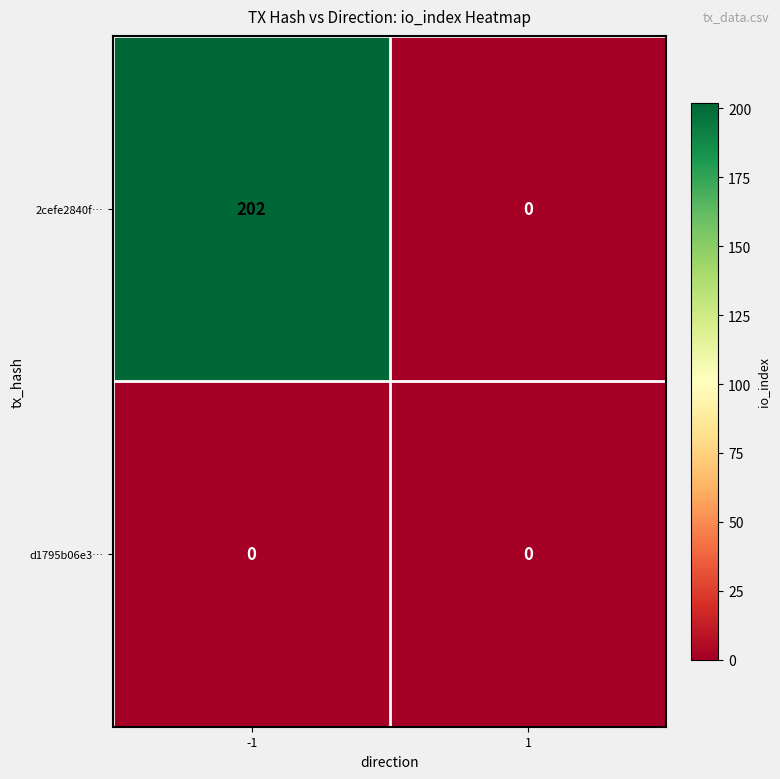

Between -1 and 1, which series saw the biggest shift?

2cefe2840f…